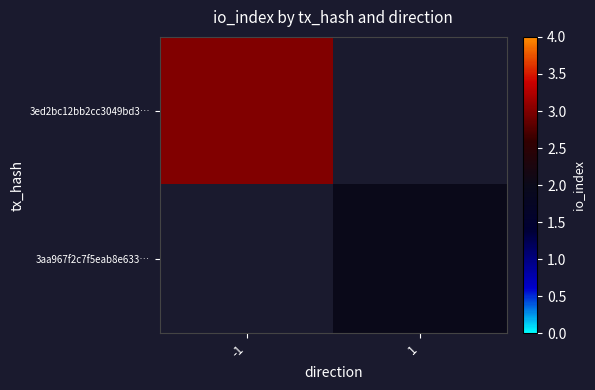

Where is 3ed2bc12bb2cc3049bd3… nearest to the value 3?

-1